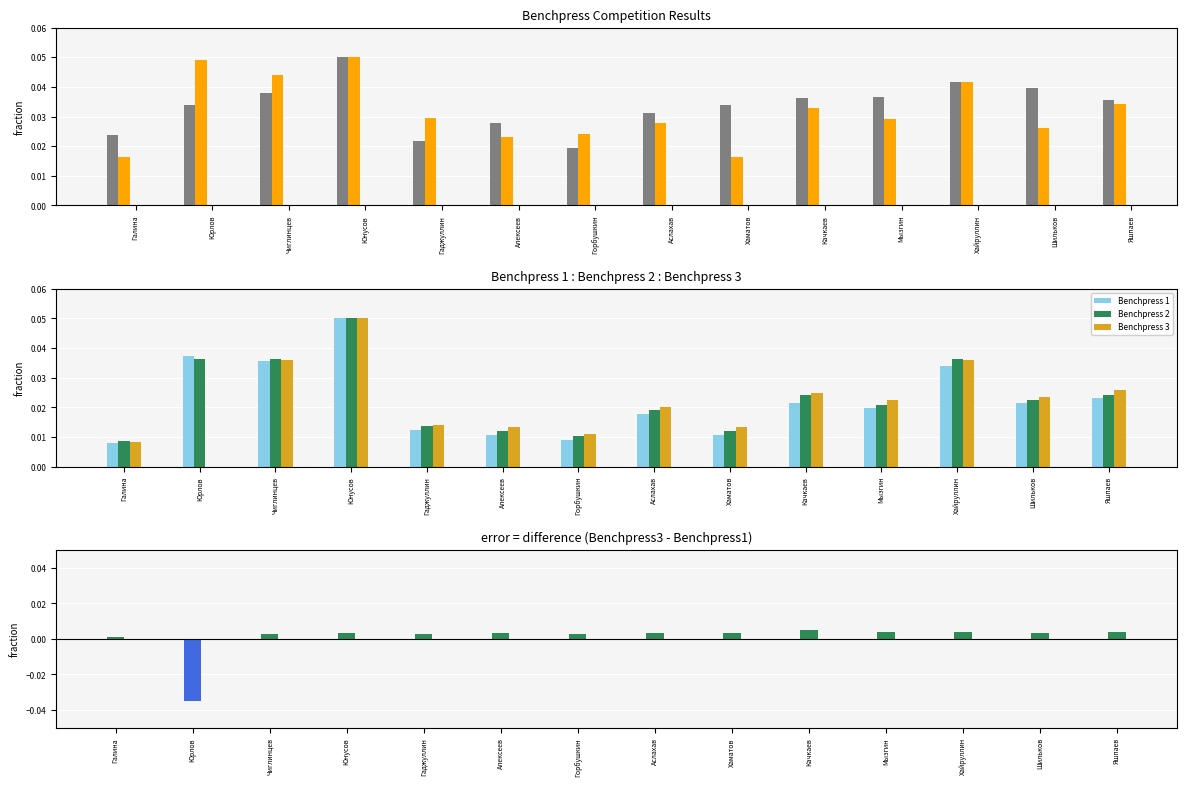

At Хайруллин, list the series in order from smallest to largest.

Benchpress 3 - Benchpress 1, Benchpress 1, Benchpress 3, Benchpress 2, weight, points